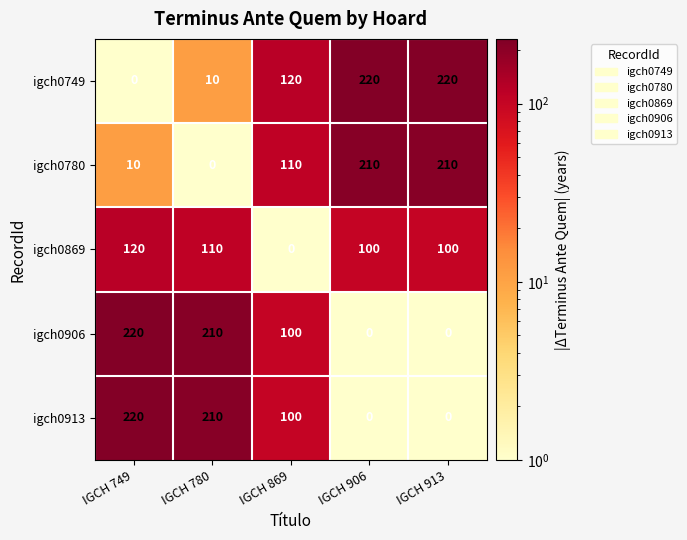

Reading left to right, list all the values displayed in this chart.

igch0749: 0	10	120	220	220
igch0780: 10	0	110	210	210
igch0869: 120	110	0	100	100
igch0906: 220	210	100	0	0
igch0913: 220	210	100	0	0